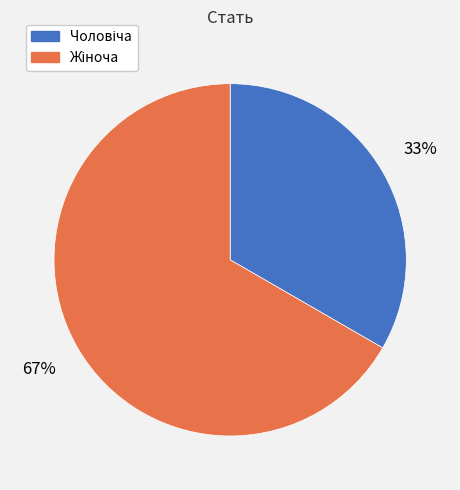

To the nearest percent, what is the average slice percentage?

50%